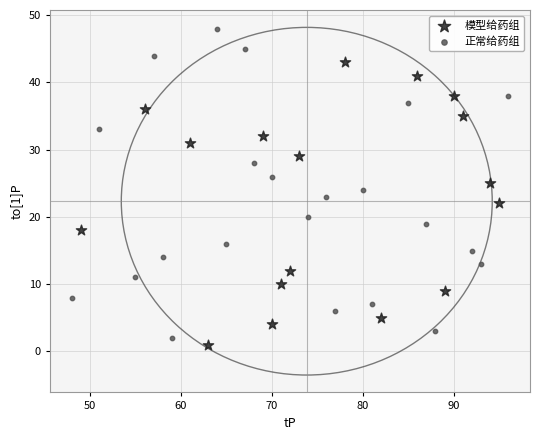

Which series has the largest Y range (max minus min)?

正常给药组